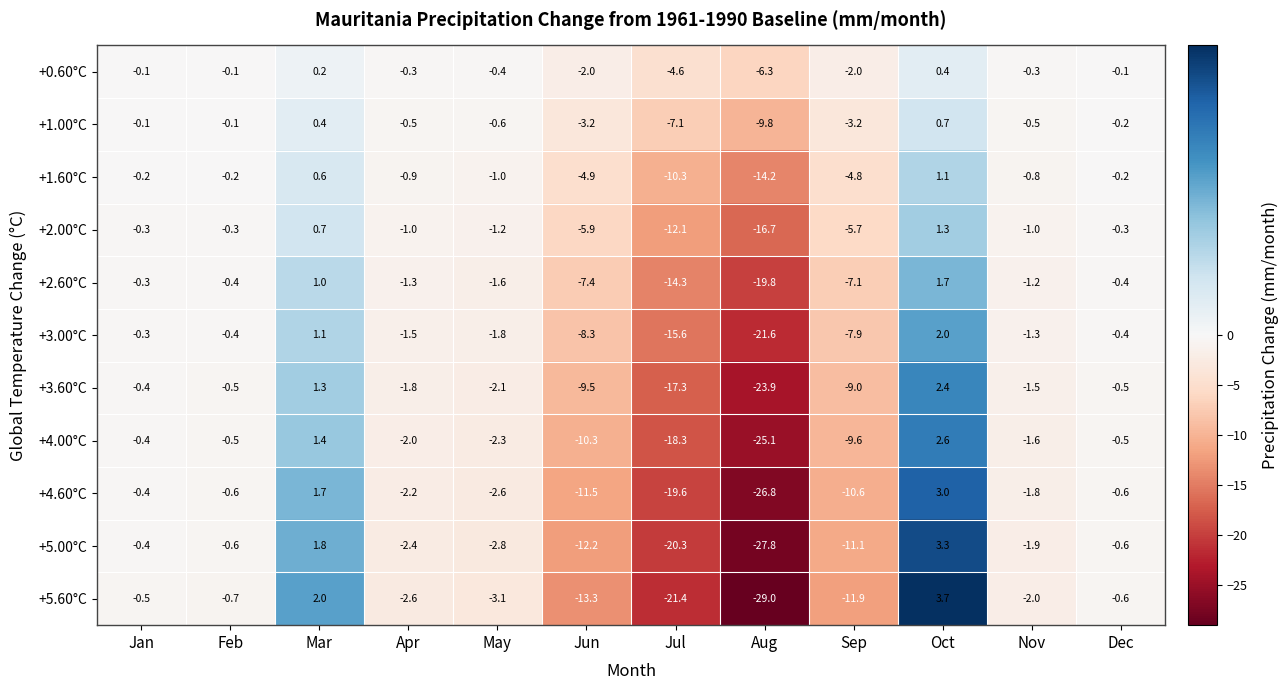

The +1.00°C series shows -0.5 at Apr. True or false?

True